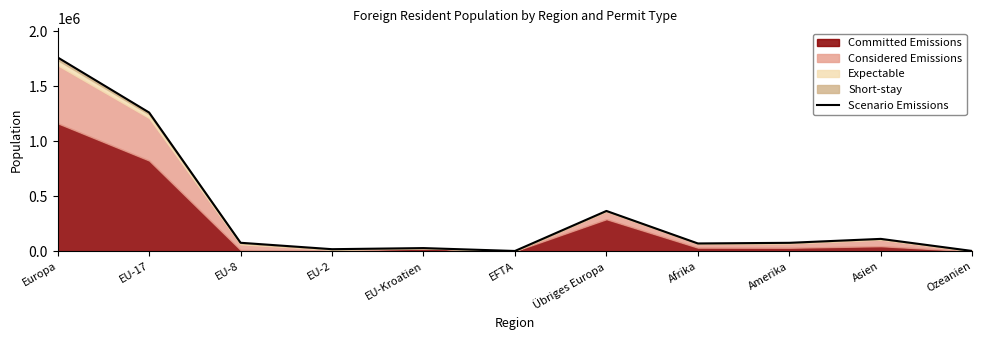

Reading left to right, list all the values displayed in this chart.

1762065	1261675	78452	20196	30195	3964	367583	72236	78063	113778	3878